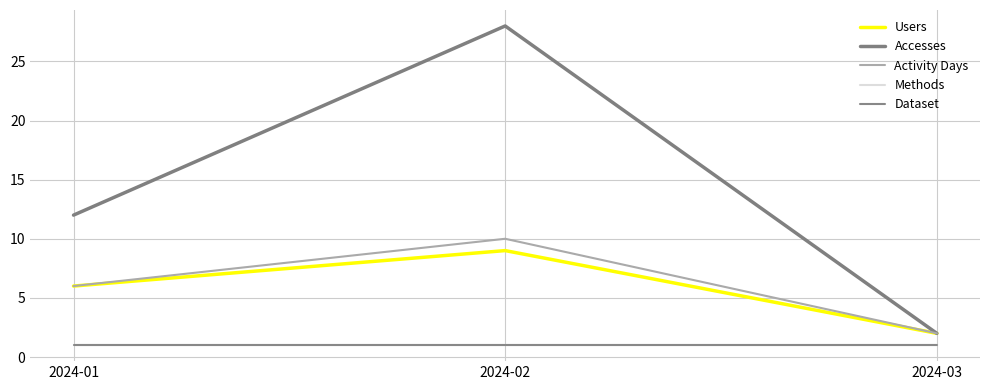

Does the chart have visible grid lines?

Yes